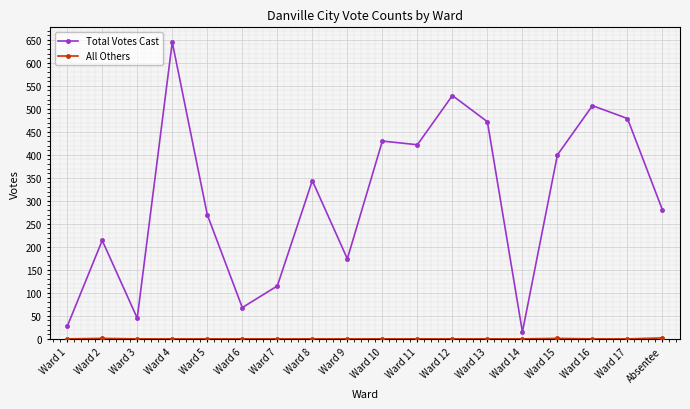

Between Ward 1 and Ward 17, which series saw the biggest shift?

Total Votes Cast